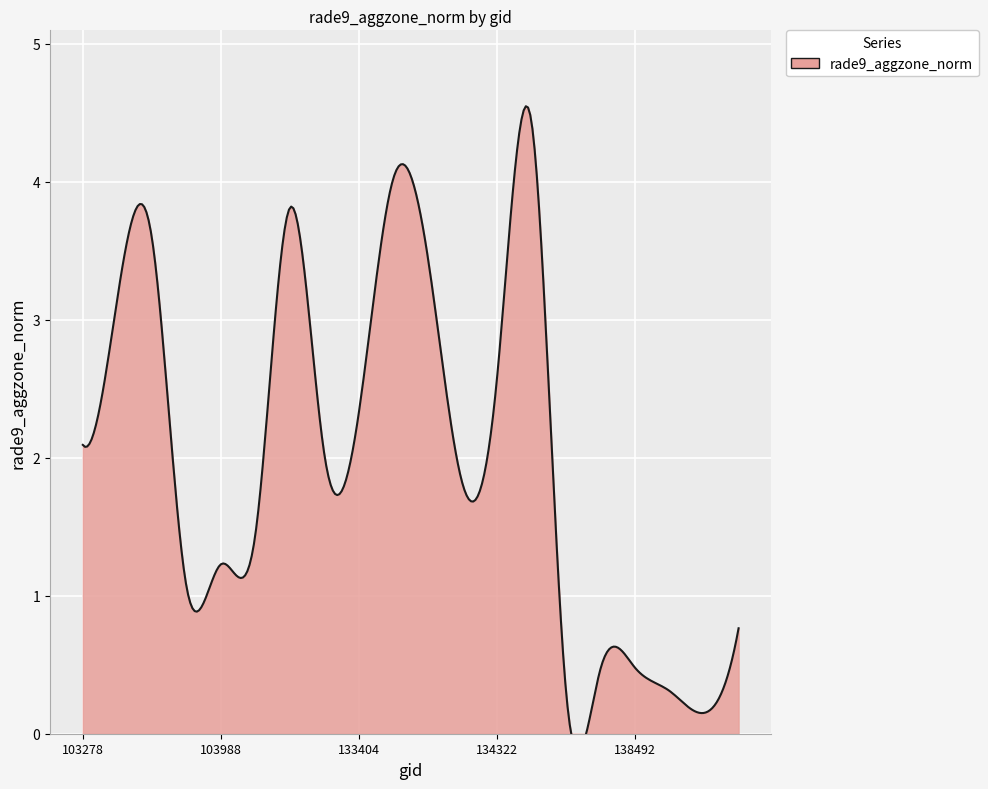

Reading left to right, transcribe all the data shown in this chart.

103278=2.1	103396=3.2	103515=3.6	103642=1.1	103988=1.2	104471=1.4	132847=3.8	133209=2.0	133404=2.3	133584=4.0	133762=3.4	134138=1.8	134322=2.6	134687=4.4	137903=0.3	137916=0.5	138492=0.5	139283=0.3	139866=0.2	140059=0.8